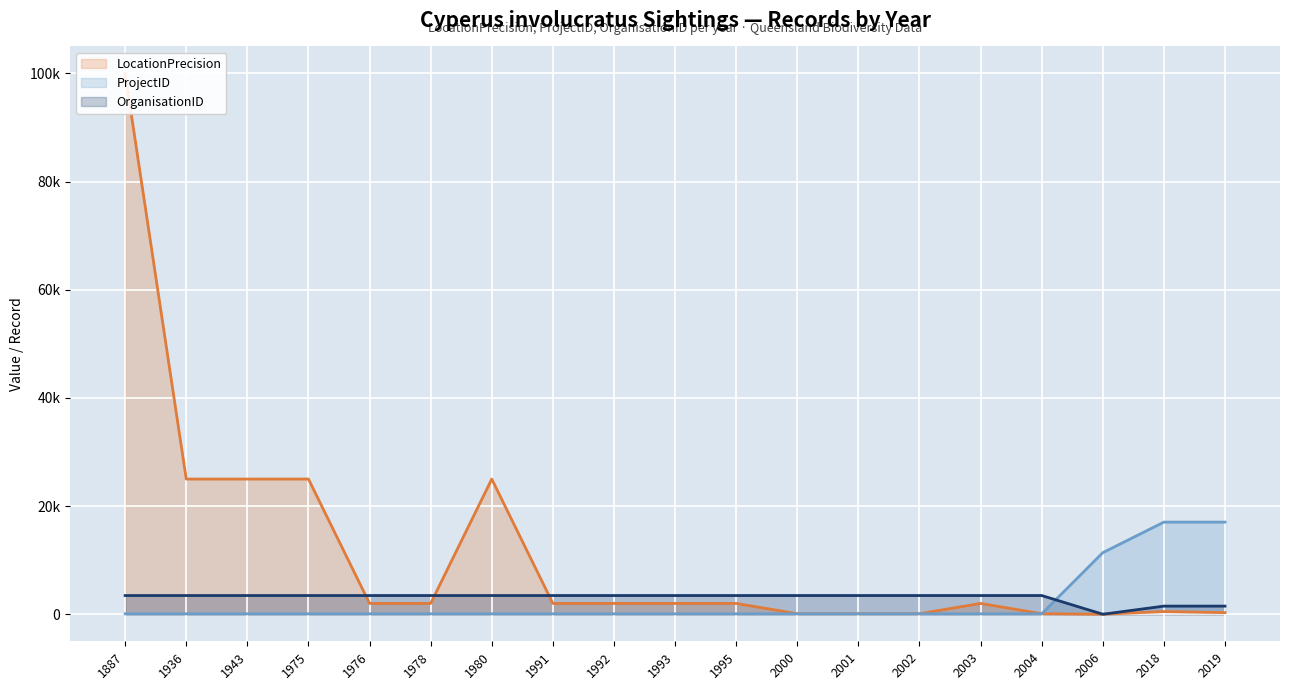

Reading left to right, transcribe all the data shown in this chart.

LocationPrecision (line): 1887=100000	1936=25000	1943=25000	1975=25000	1976=2000	1978=2000	1980=25000	1991=2000	1992=2000	1993=2000	1995=2000	2000=100	2001=100	2002=100	2003=2000	2004=100	2006=5	2018=500	2019=300
ProjectID (line): 1887=82	1936=82	1943=82	1975=82	1976=82	1978=82	1980=82	1991=82	1992=82	1993=82	1995=82	2000=82	2001=82	2002=82	2003=82	2004=82	2006=11390	2018=17040	2019=17040
OrganisationID (line): 1887=3461	1936=3461	1943=3461	1975=3461	1976=3461	1978=3461	1980=3461	1991=3461	1992=3461	1993=3461	1995=3461	2000=3461	2001=3461	2002=3461	2003=3461	2004=3461	2006=2	2018=1504	2019=1504